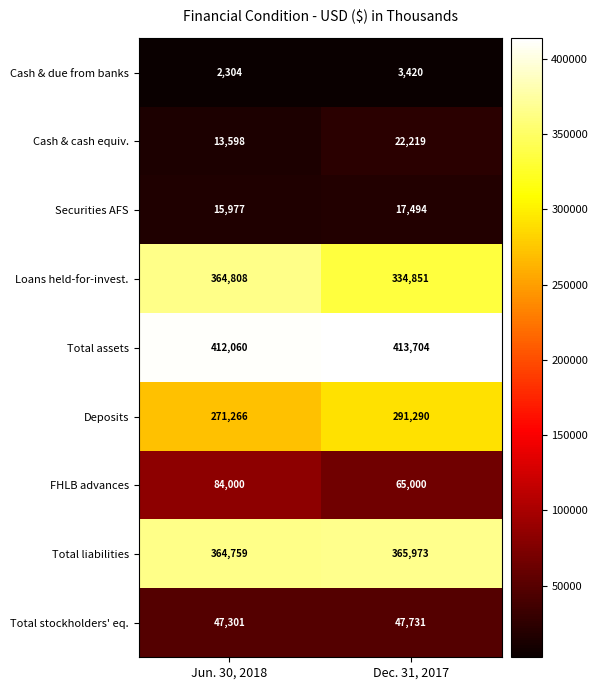

Which label corresponds to the largest value in the chart?

Dec. 31, 2017